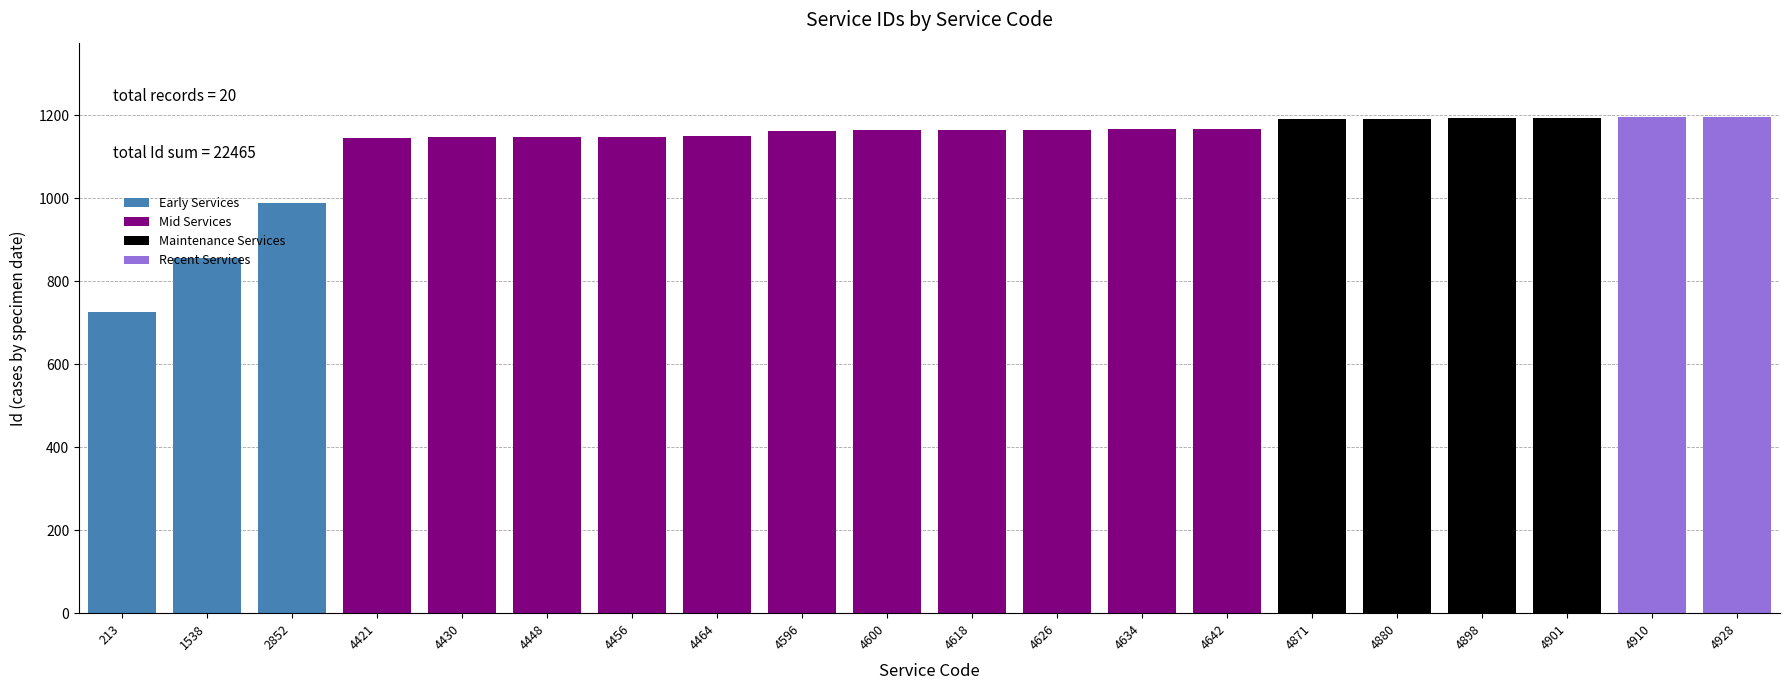

What is the greatest value displayed?

1196